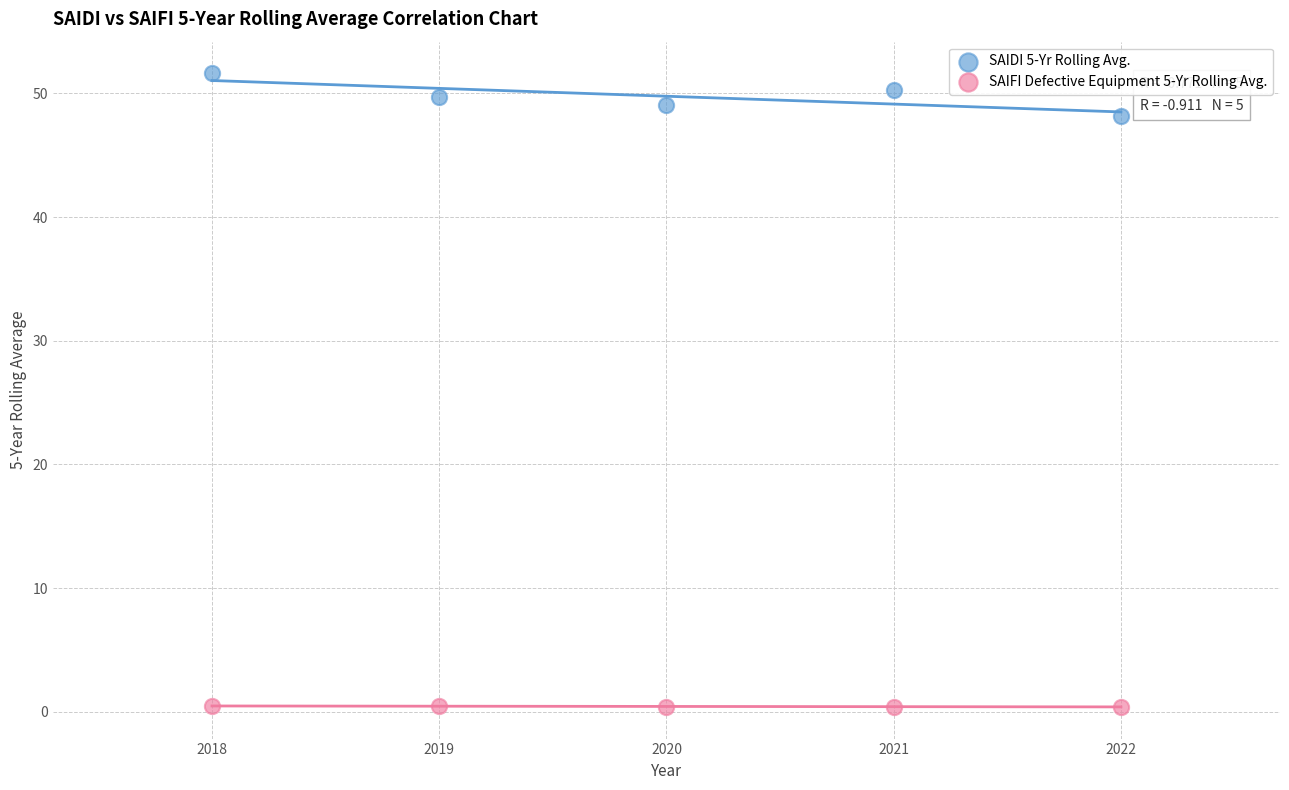

Which series reaches the minimum Y coordinate?

SAIFI Defective Equipment 5-Yr Rolling Avg.